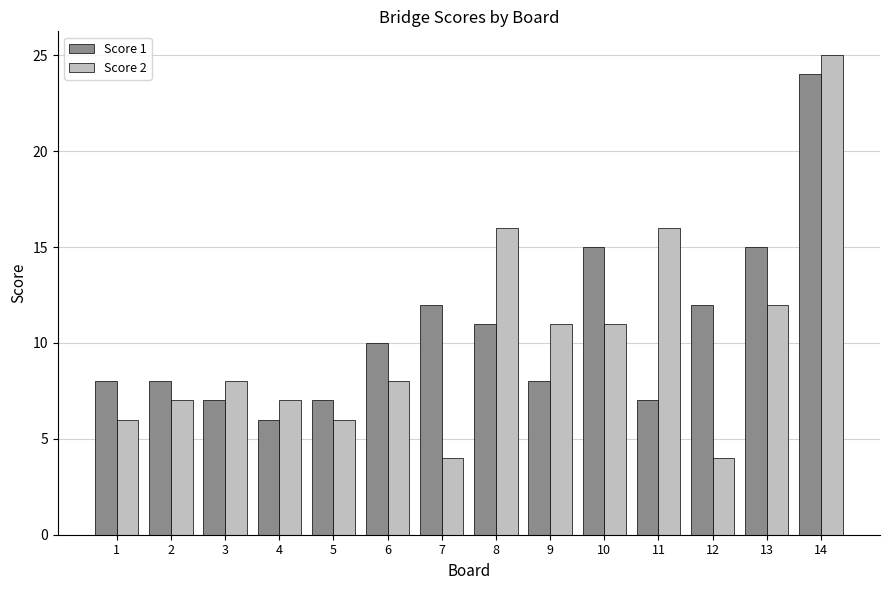

Reading left to right, list all the values displayed in this chart.

Score 1: 1=8	2=8	3=7	4=6	5=7	6=10	7=12	8=11	9=8	10=15	11=7	12=12	13=15	14=24
Score 2: 1=6	2=7	3=8	4=7	5=6	6=8	7=4	8=16	9=11	10=11	11=16	12=4	13=12	14=25